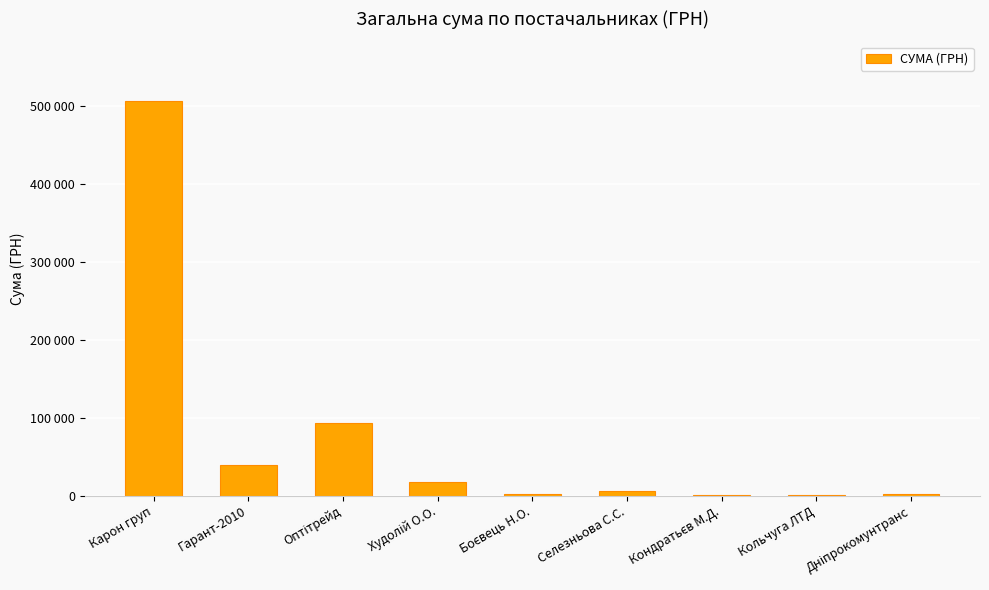

What is the greatest value displayed?

507370.3